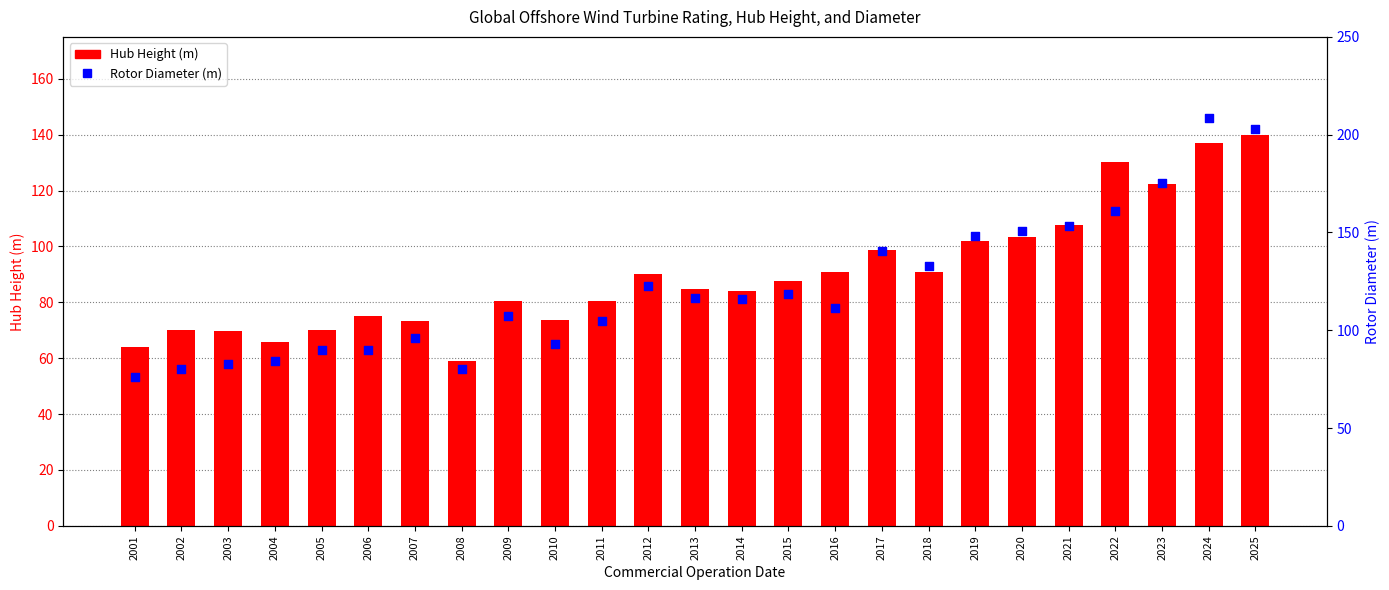

Which series reaches the maximum Y coordinate?

Rotor Diameter (m)